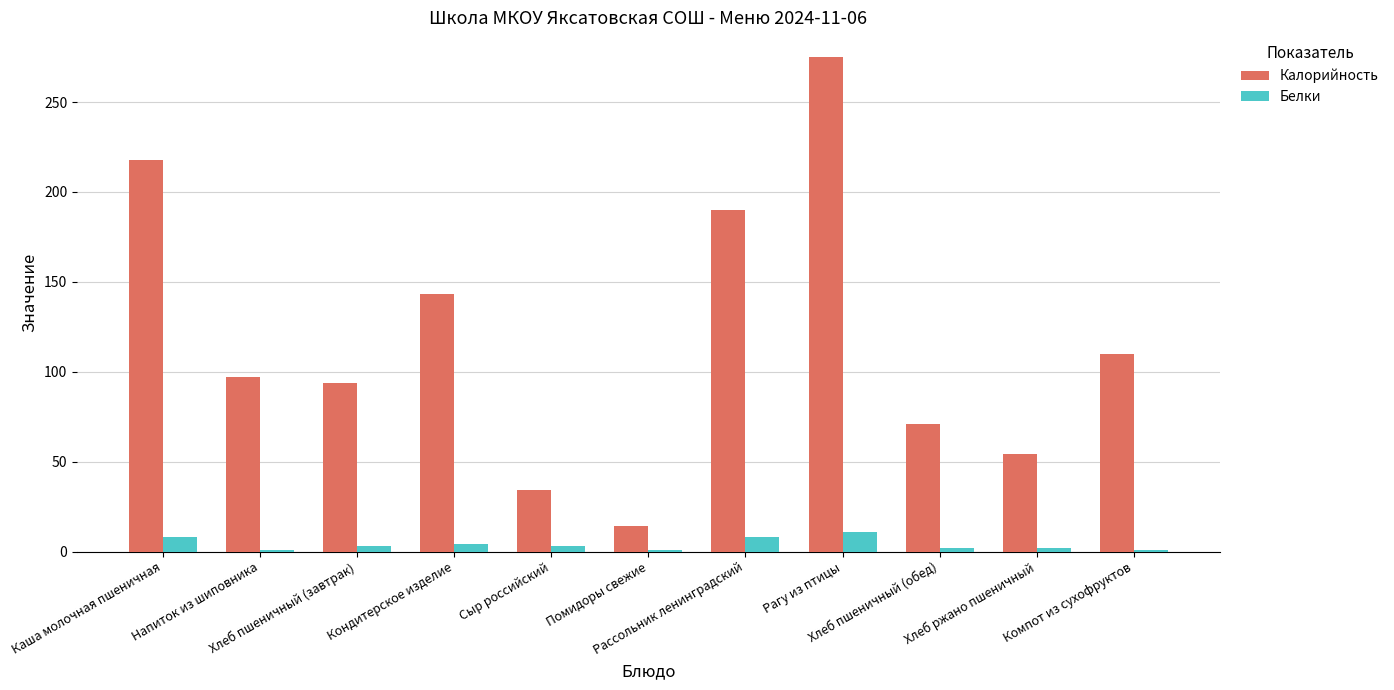

What position from the right is Компот из сухофруктов?

1